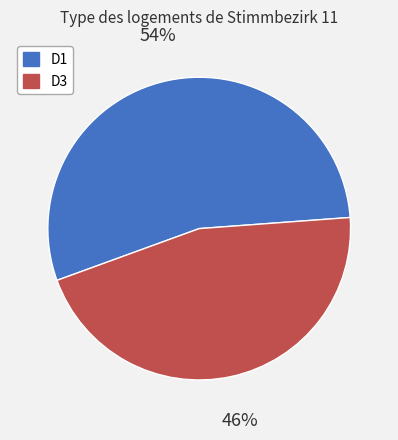

Rank the categories by value from lowest to highest.

D3, D1